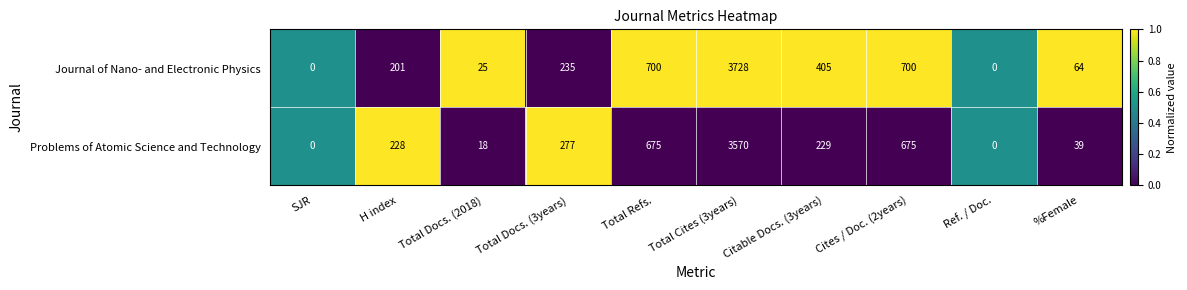

What is the difference between the highest and lowest values at %Female?

25